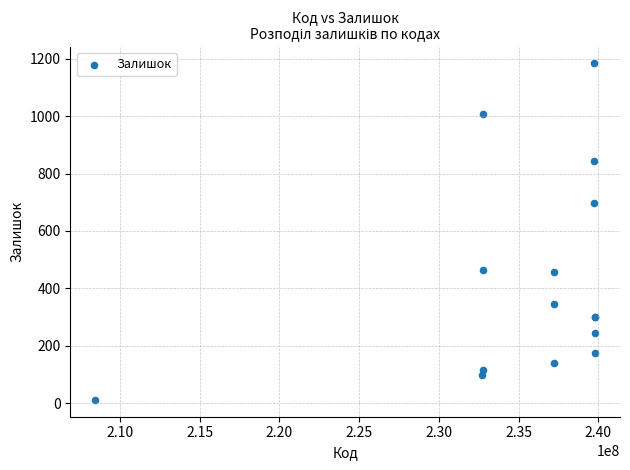

What Y value in the scatter plot is closest to 597?

698